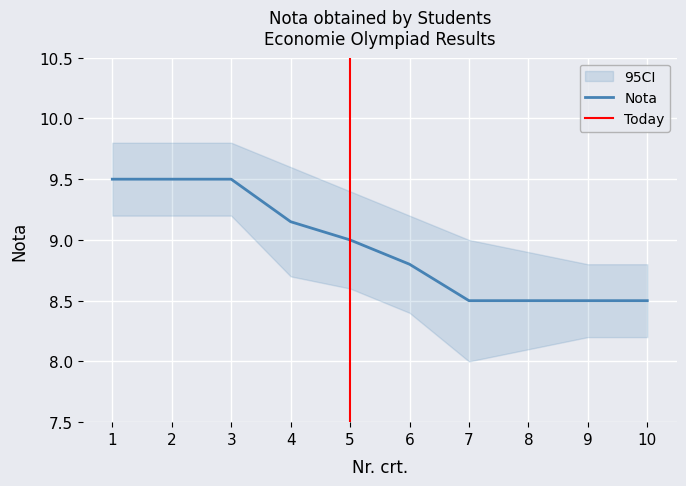

Reading left to right, extract all data points from this chart.

1=9.5	2=9.5	3=9.5	4=9.2	5=9.0	6=8.8	7=8.5	8=8.5	9=8.5	10=8.5